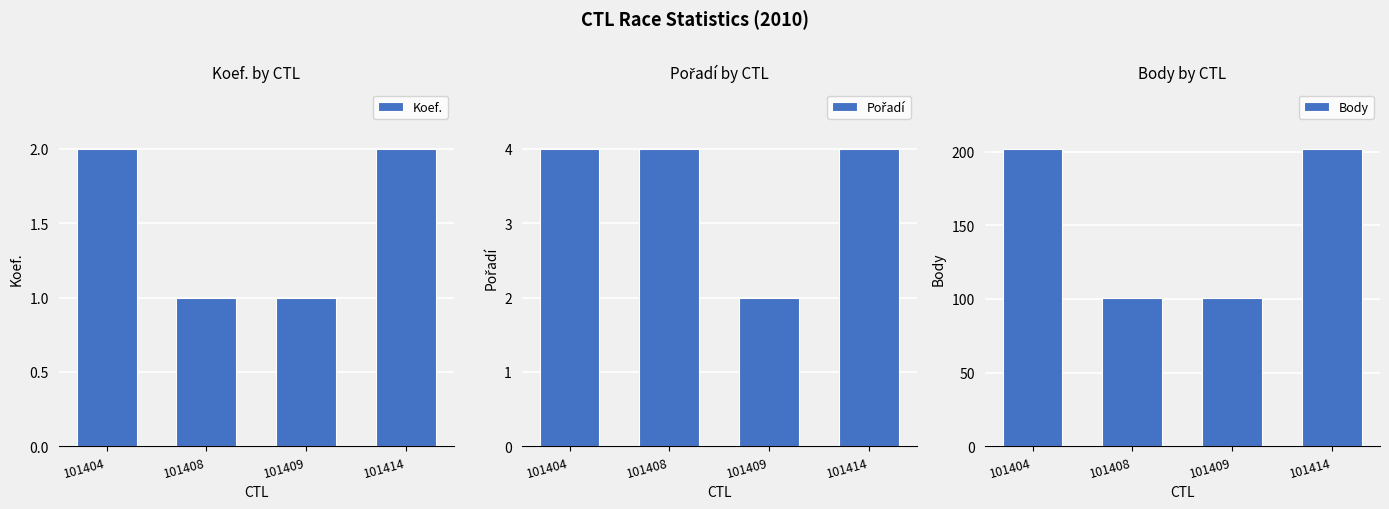

Rank the series by their maximum value, from highest to lowest.

Body, Pořadí, Koef.